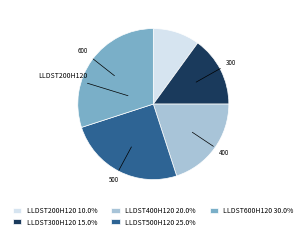

What is the smallest slice in the pie chart?

LLDST200H120